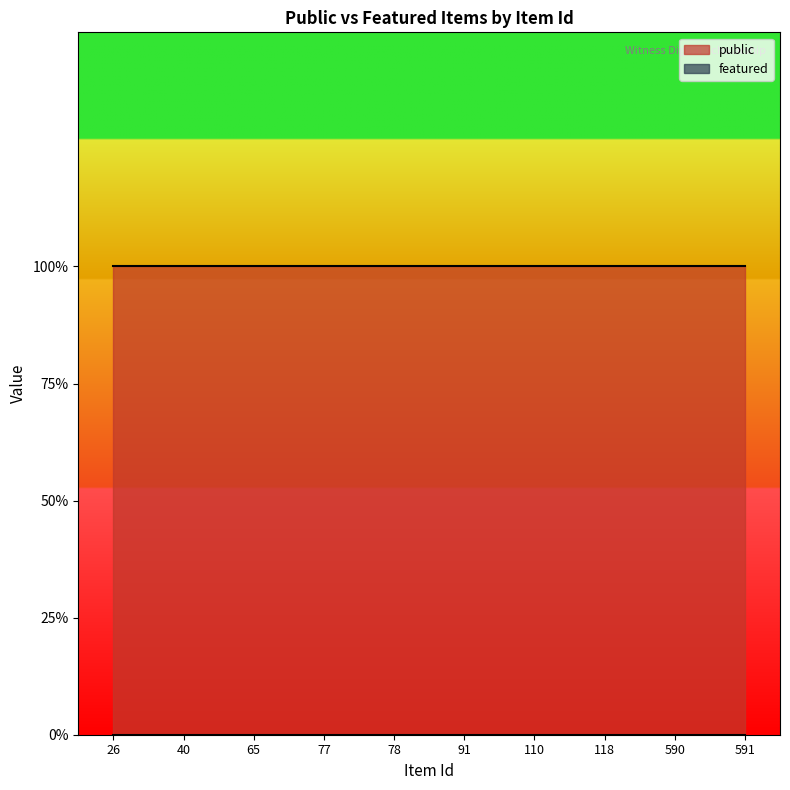

How many lines are shown in the chart?

2